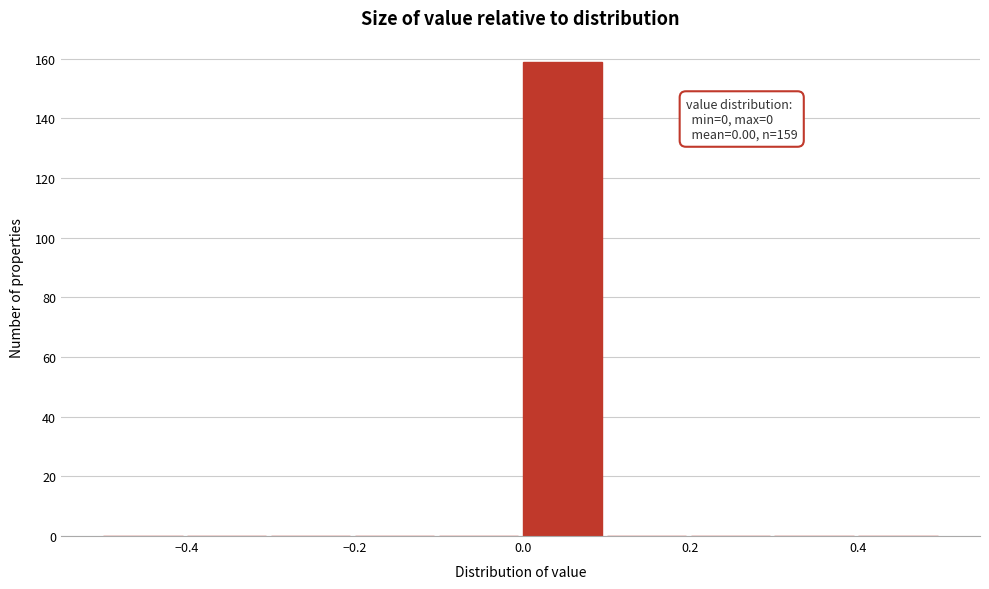

Over which range of the x-axis is the bar tallest?

0.0 to 0.1